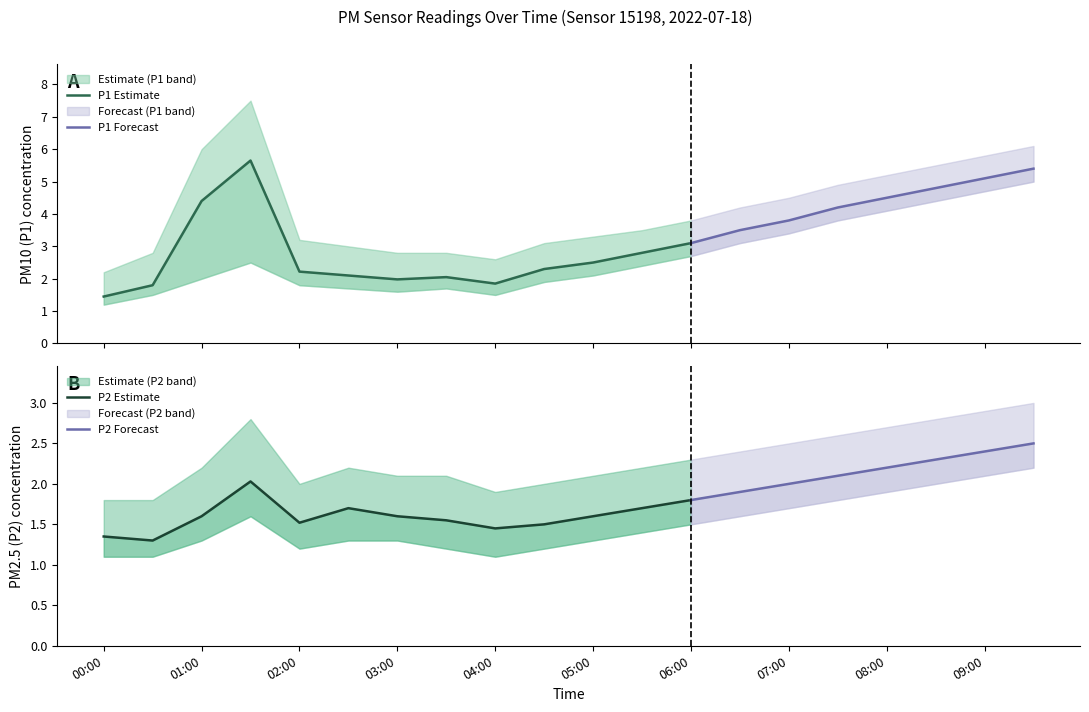

Is this an area chart (filled region under the line)?

No